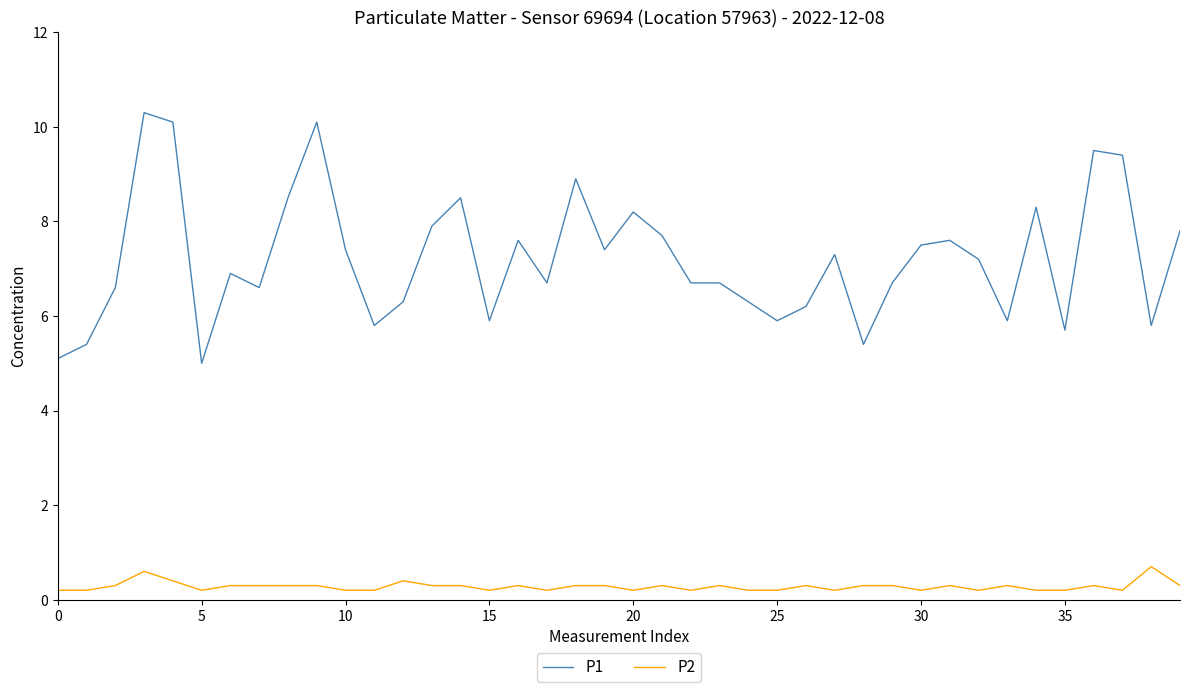

Which series has the largest total across all categories?

P1